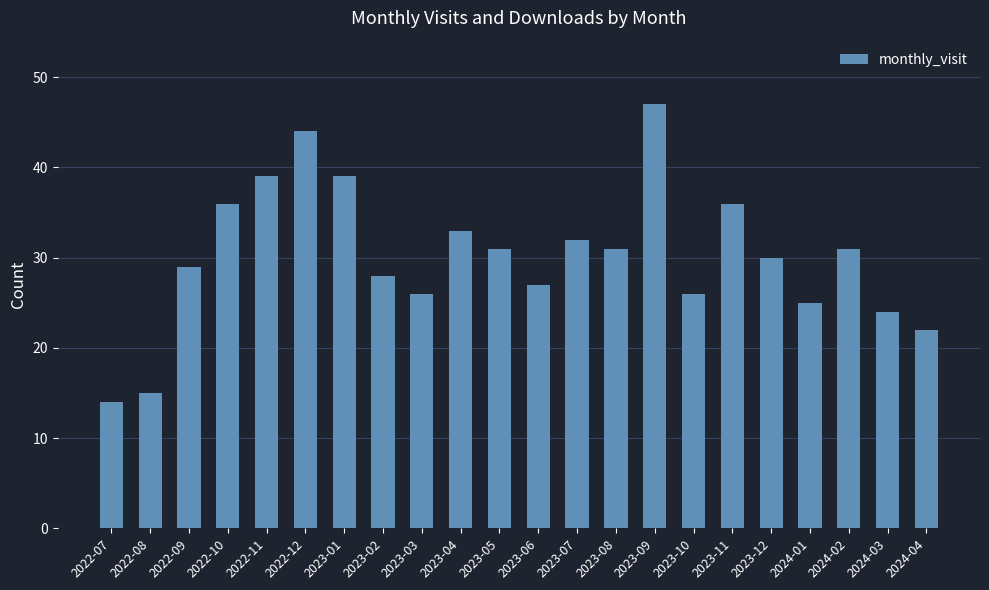

Reading right to left, transcribe all the data shown in this chart.

2024-04=22	2024-03=24	2024-02=31	2024-01=25	2023-12=30	2023-11=36	2023-10=26	2023-09=47	2023-08=31	2023-07=32	2023-06=27	2023-05=31	2023-04=33	2023-03=26	2023-02=28	2023-01=39	2022-12=44	2022-11=39	2022-10=36	2022-09=29	2022-08=15	2022-07=14